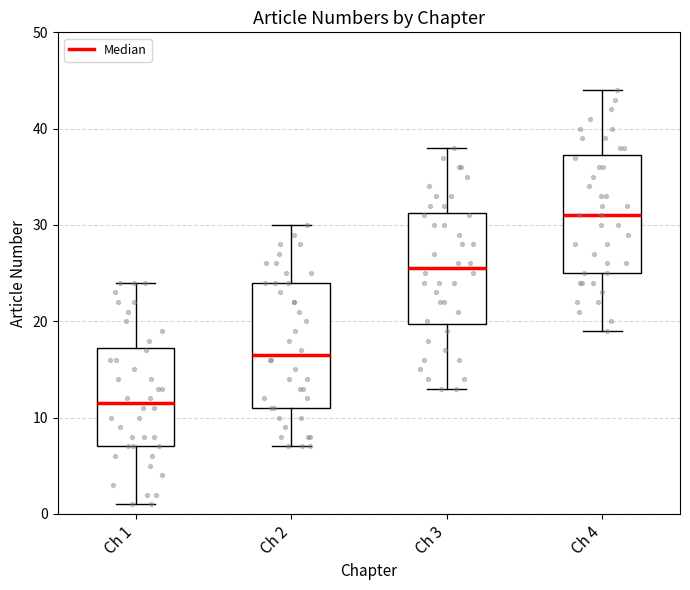

Where does the lower whisker of the box for Ch 3 end on the y-axis? The values are not printed on the chart, so give them approximately, as read against the axis.

13